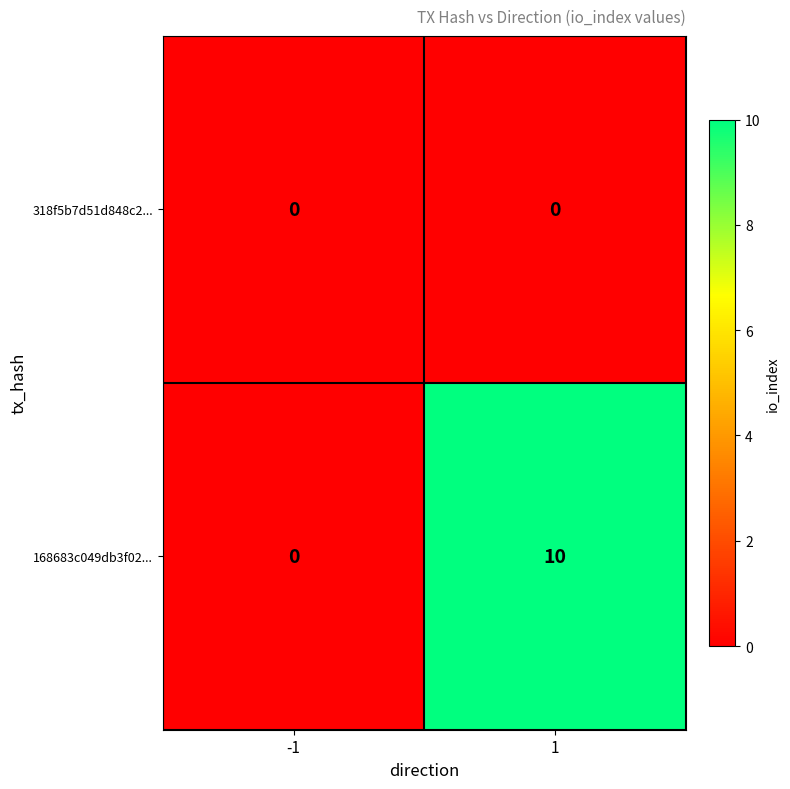

Rank the series at 1 from highest to lowest value.

168683c049db3f02..., 318f5b7d51d848c2...